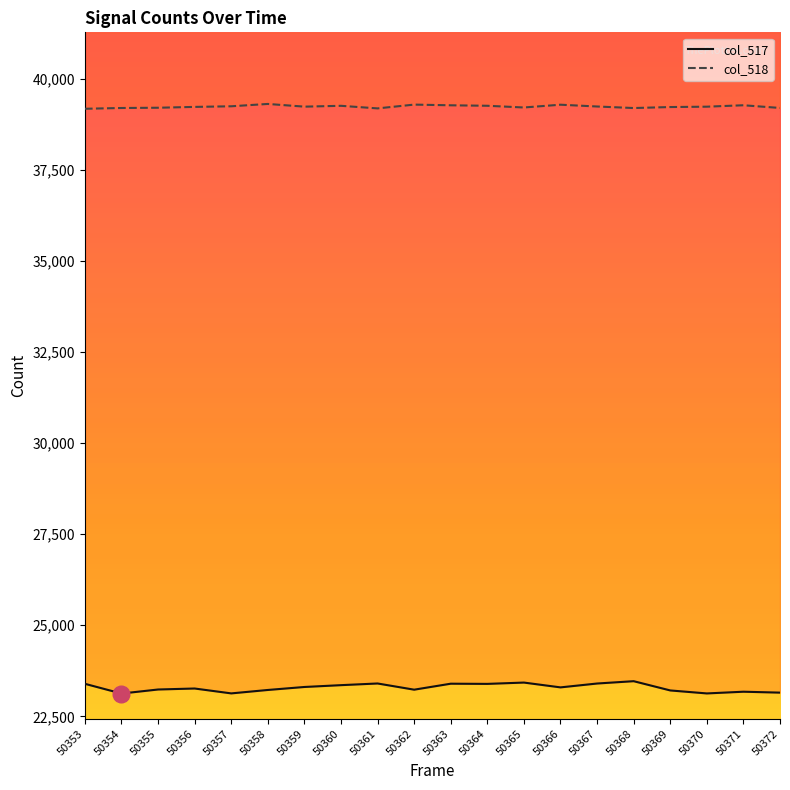

Reading left to right, transcribe all the data shown in this chart.

col_517: 23393	23126	23237	23264	23130	23224	23306	23356	23402	23232	23396	23391	23427	23295	23401	23465	23211	23129	23176	23151
col_518: 39173	39194	39201	39224	39241	39305	39231	39254	39183	39287	39268	39255	39208	39284	39235	39193	39220	39230	39269	39195